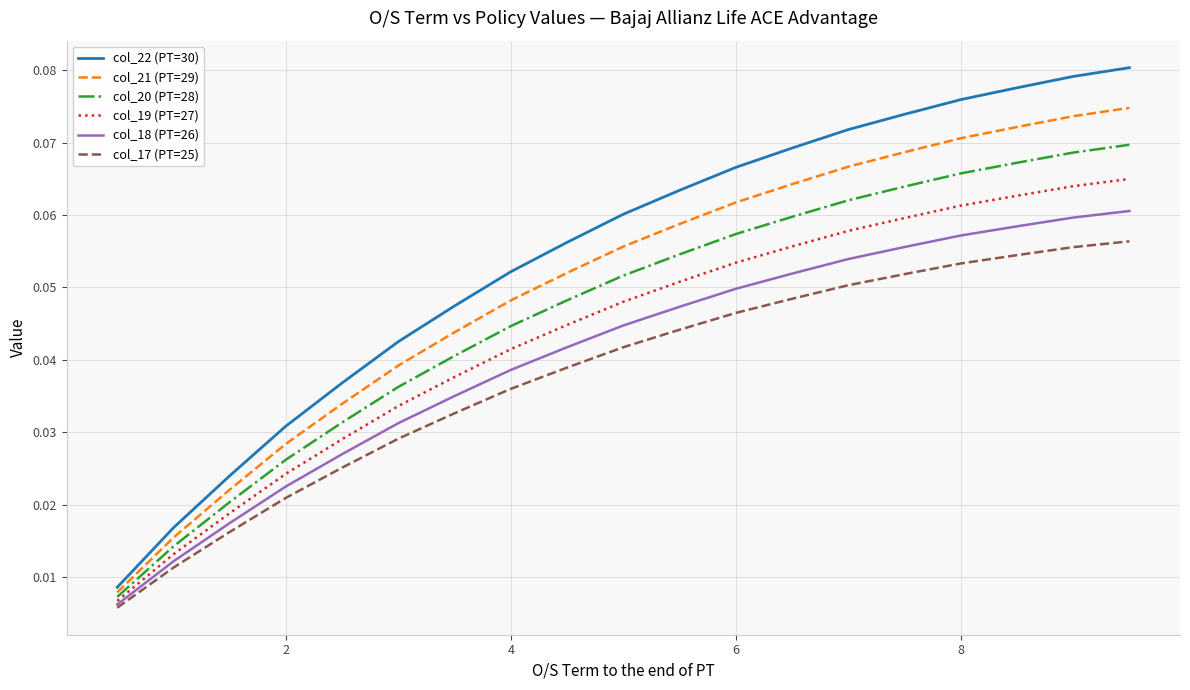

What is the sum of all col_17 (PT=25) values?

0.7